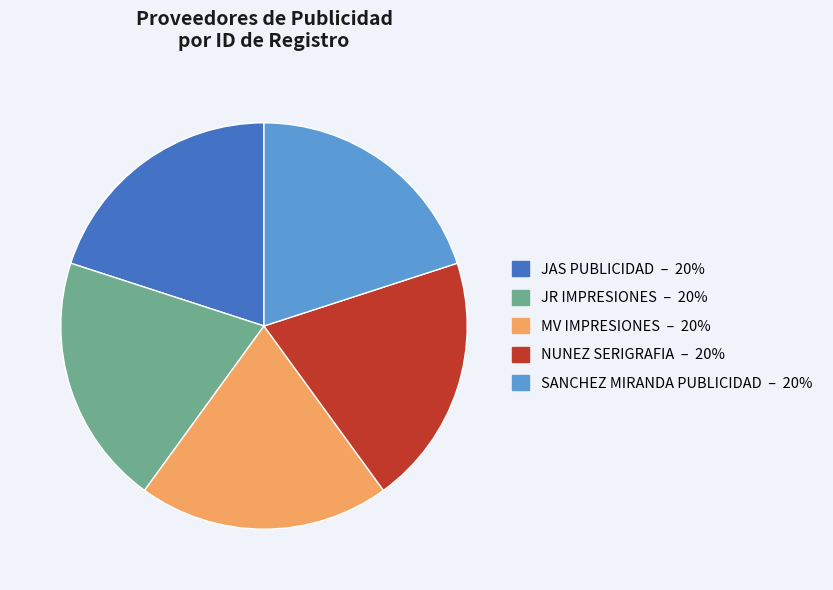

Is the sum of JR IMPRESIONES and MV IMPRESIONES greater than half?

No